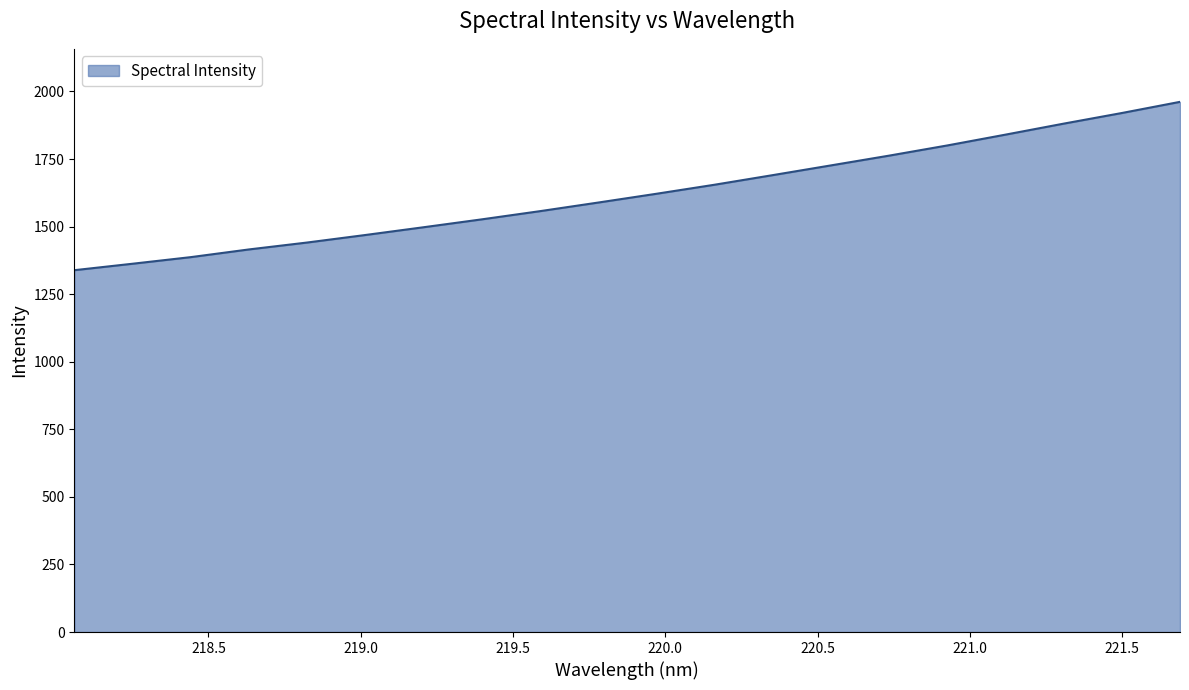

What is the greatest value displayed?

1961.5